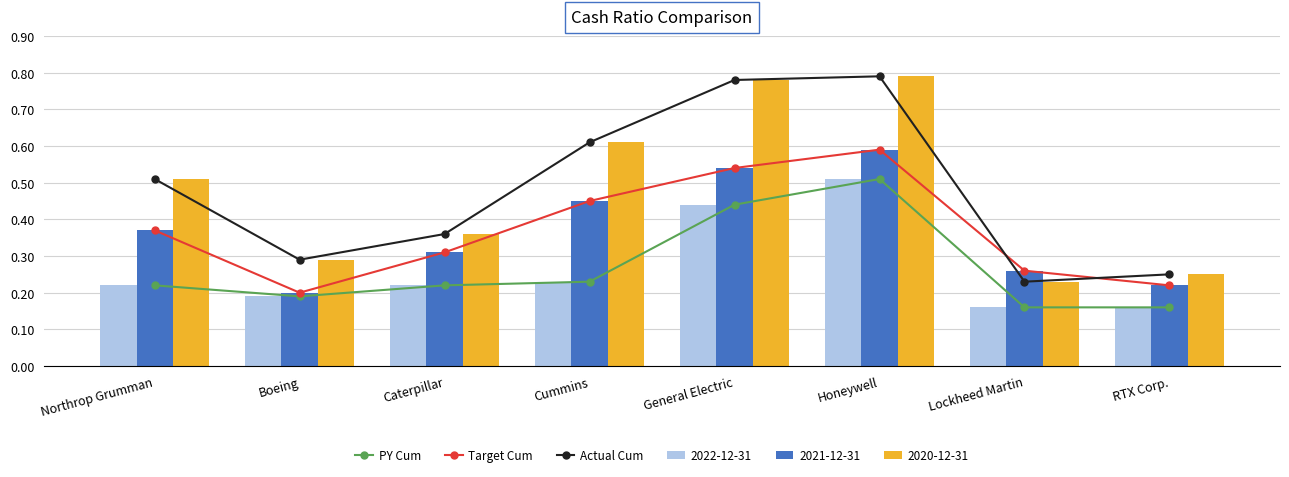

Which series has the largest total across all categories?

Actual Cum